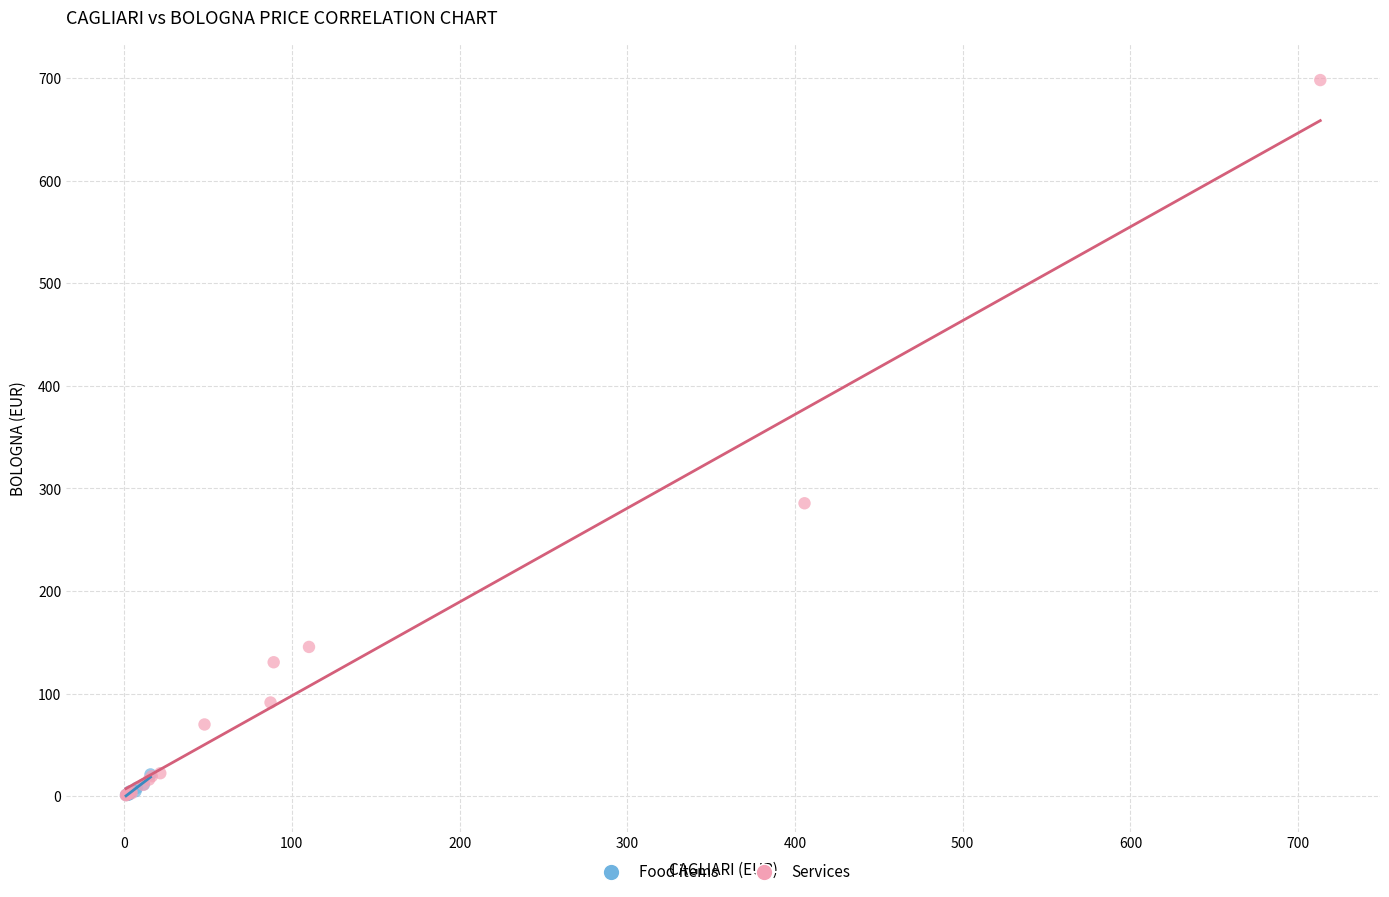

Which series reaches the maximum Y coordinate?

Services